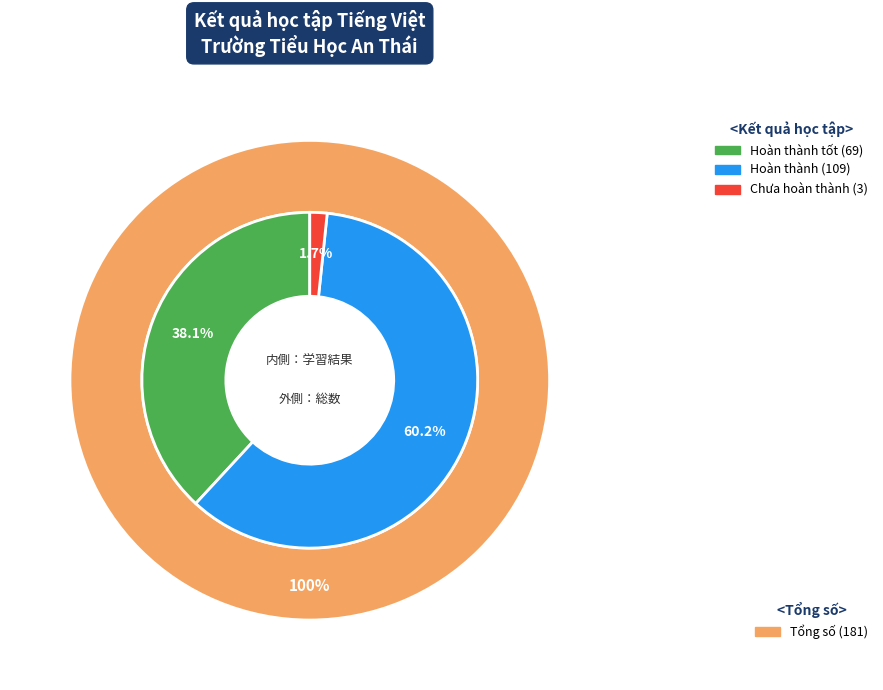

Count the number of slices in the pie.

3